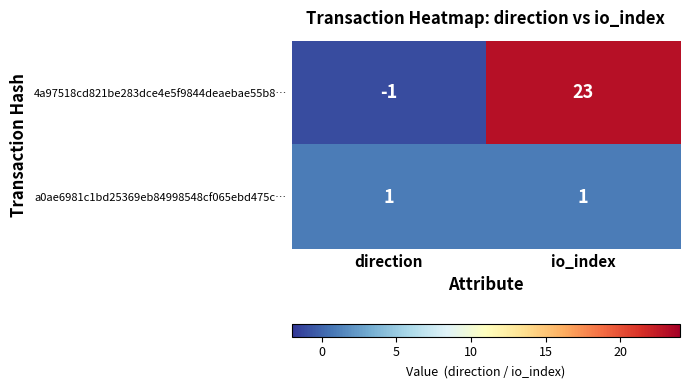

Reading left to right, extract all data points from this chart.

4a97518cd821be283dce4e5f9844deaebae55b8…: direction=-1	io_index=23
a0ae6981c1bd25369eb84998548cf065ebd475c…: direction=1	io_index=1